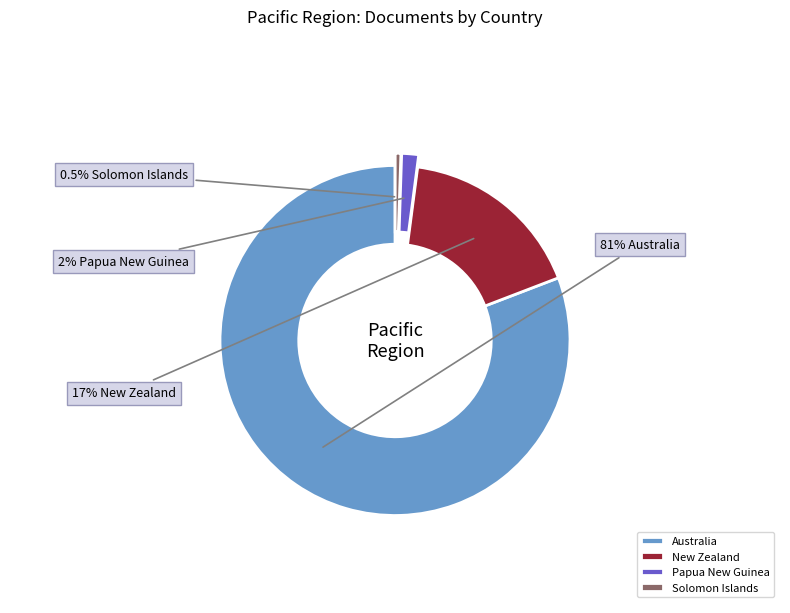

True or false: Australia accounts for 81% of the total.

True